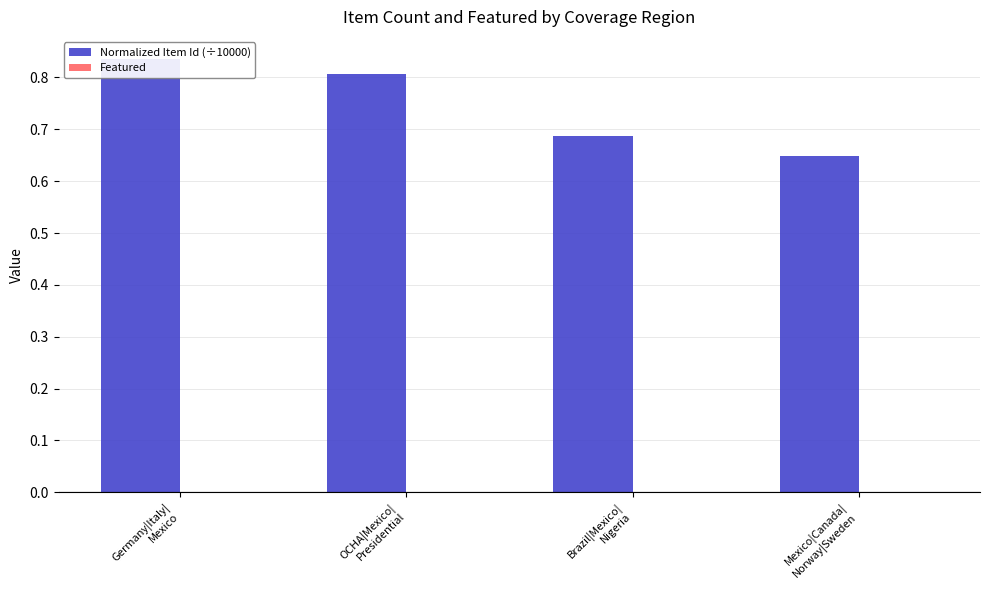

What is the minimum value for Normalized Item Id (÷10000)?

0.6